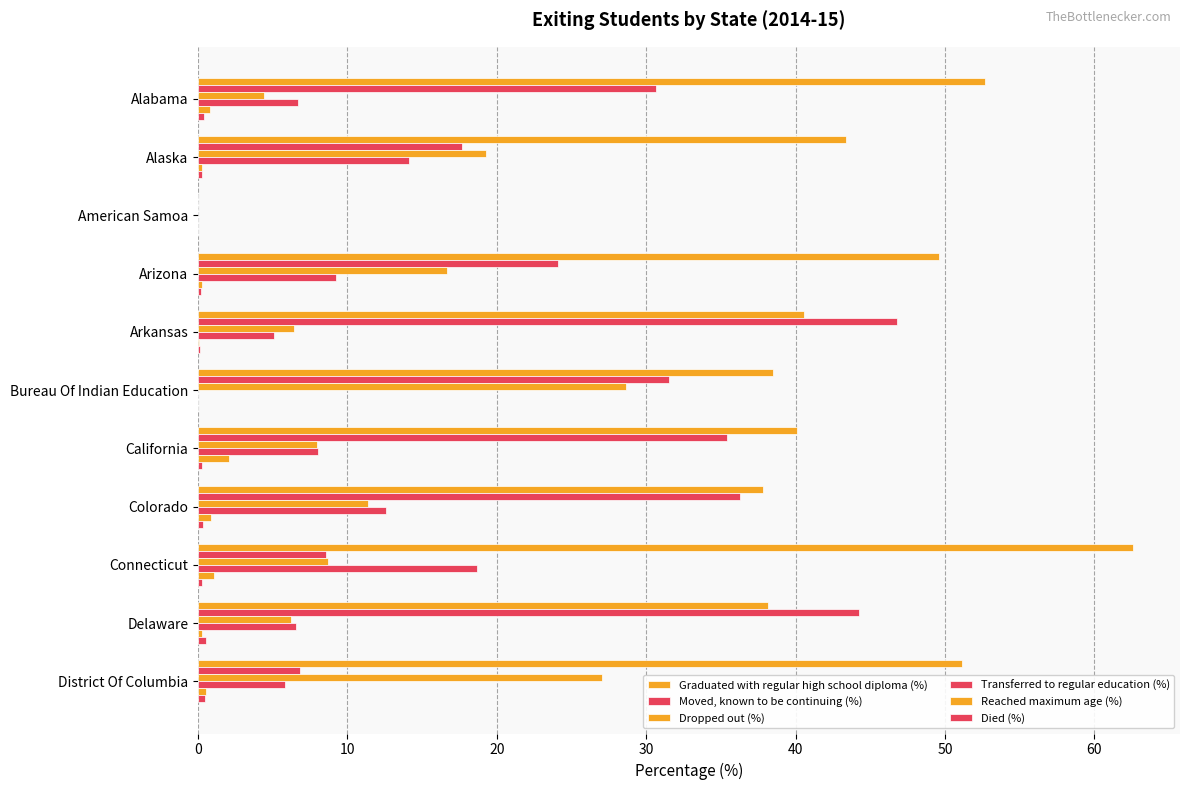

How many data points does each series have?

11